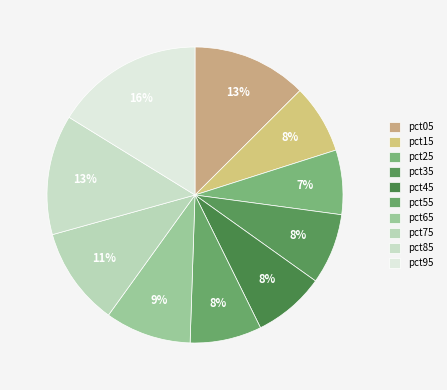

Which category has the smallest portion of the pie?

pct25